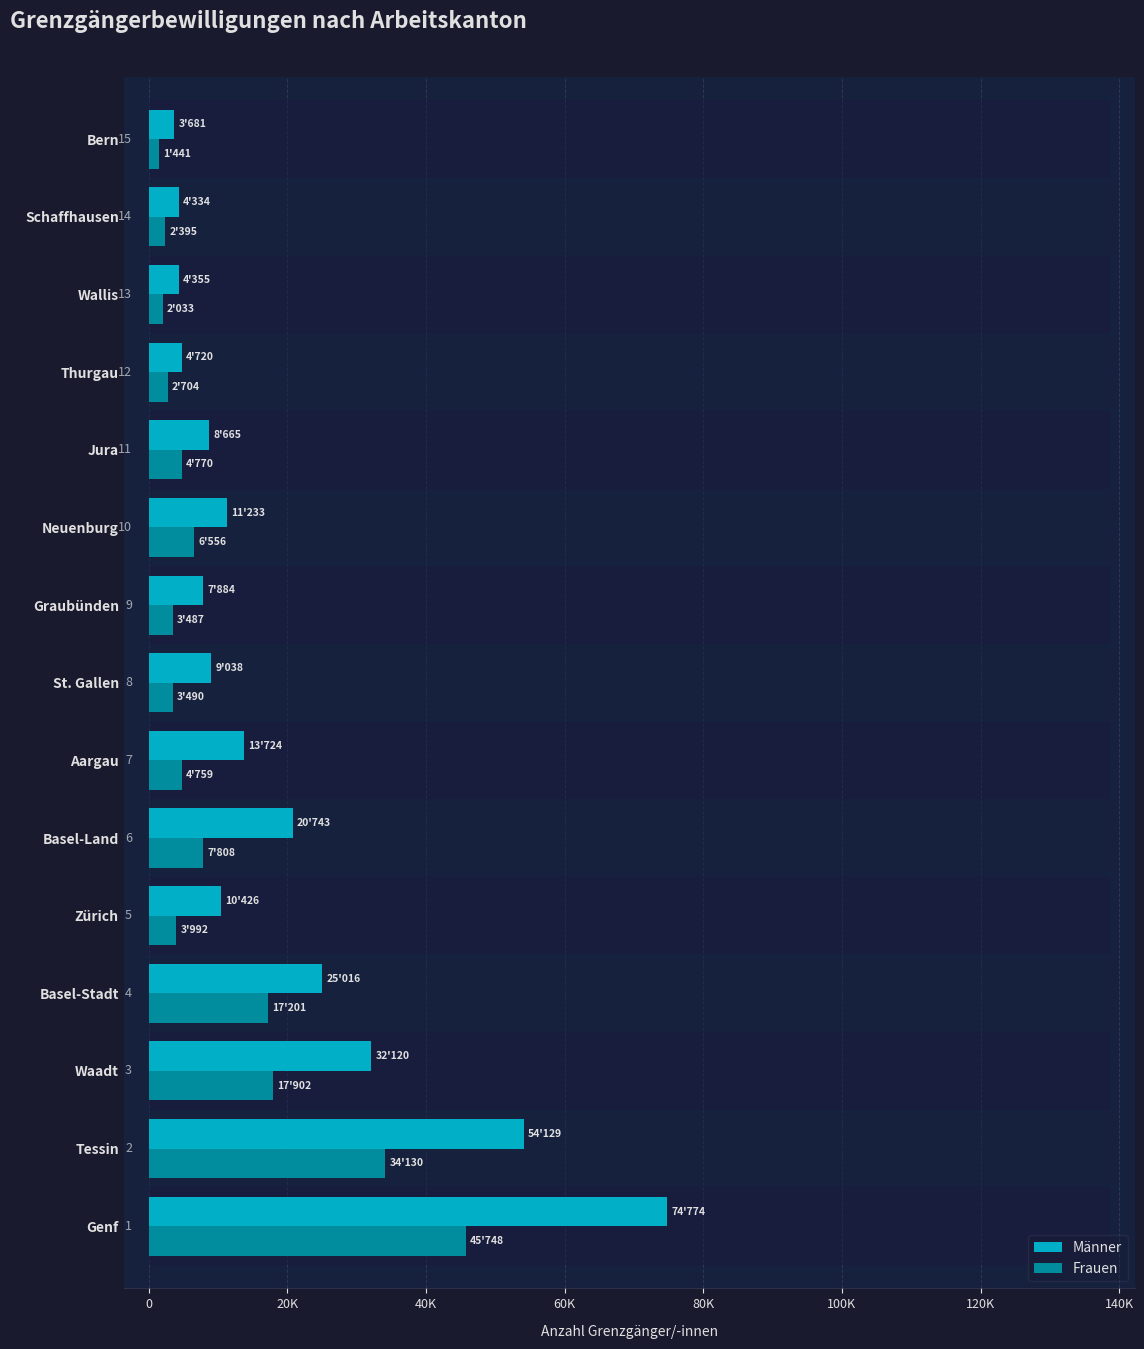

How many data points does each series have?

15